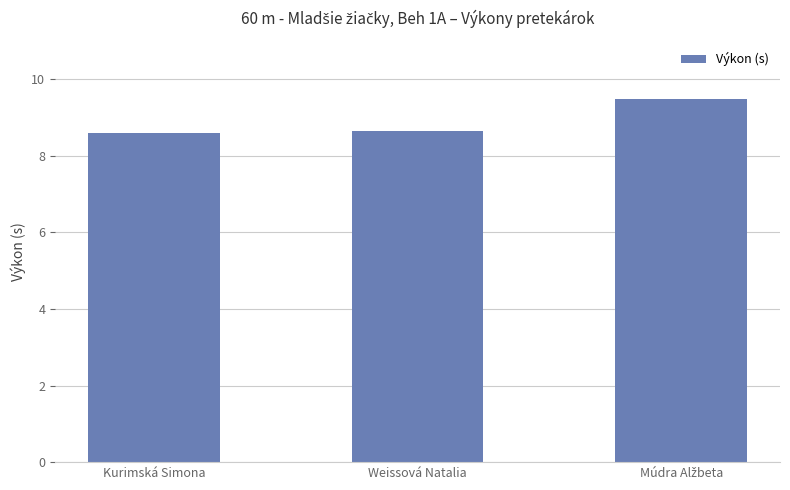

What is the ratio of the value at Kurimská Simona to the value at Weissová Natalia?

1.0